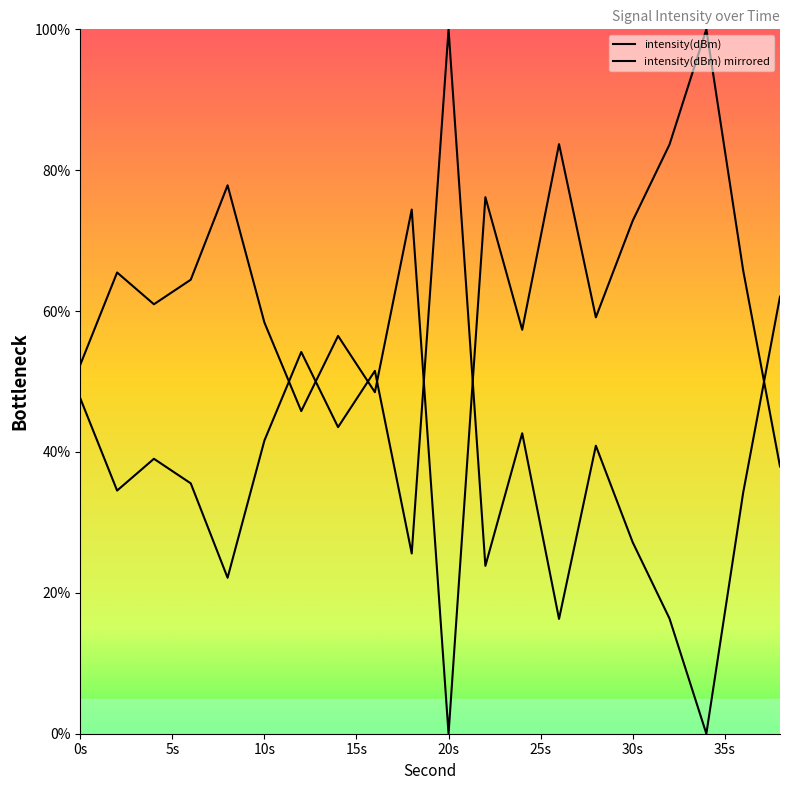

What is the difference between the values at 16 and 0?

3.9